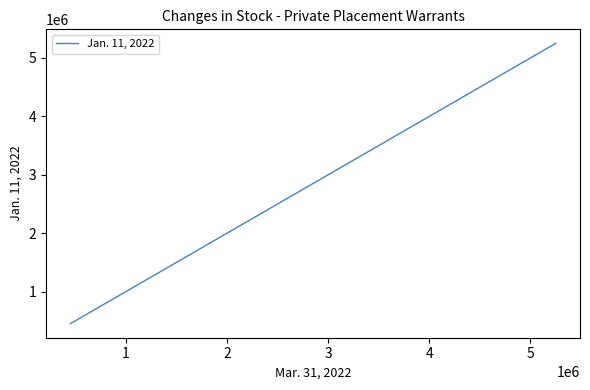

What is the value of the 1st point from the left?

450000